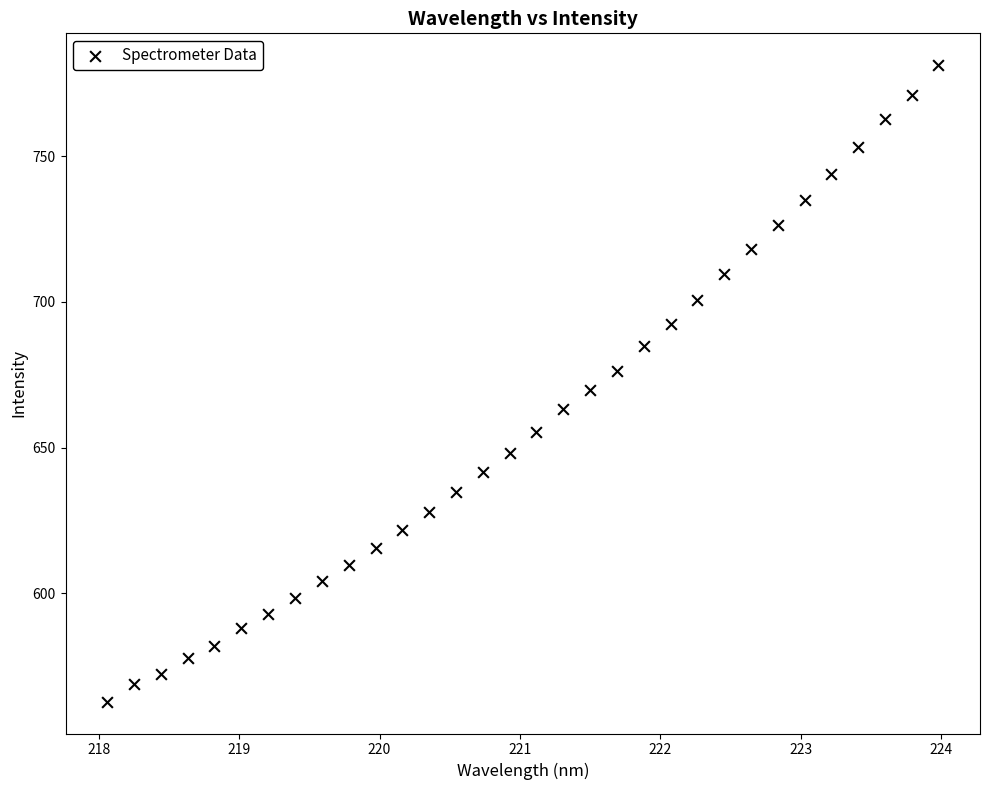

What is the range of Y values (max minus min)?

218.3